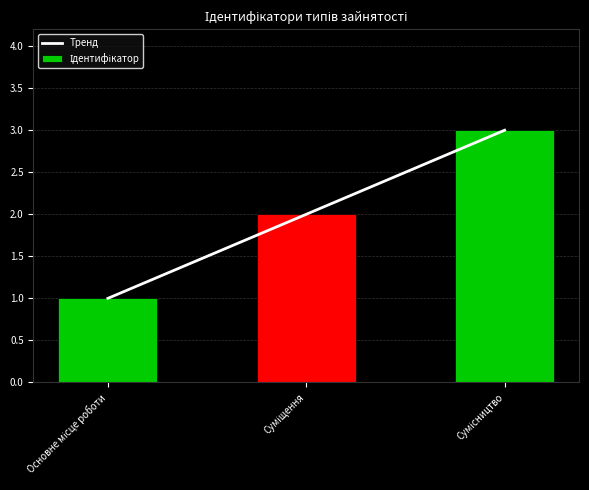

How many series are shown in this chart?

2